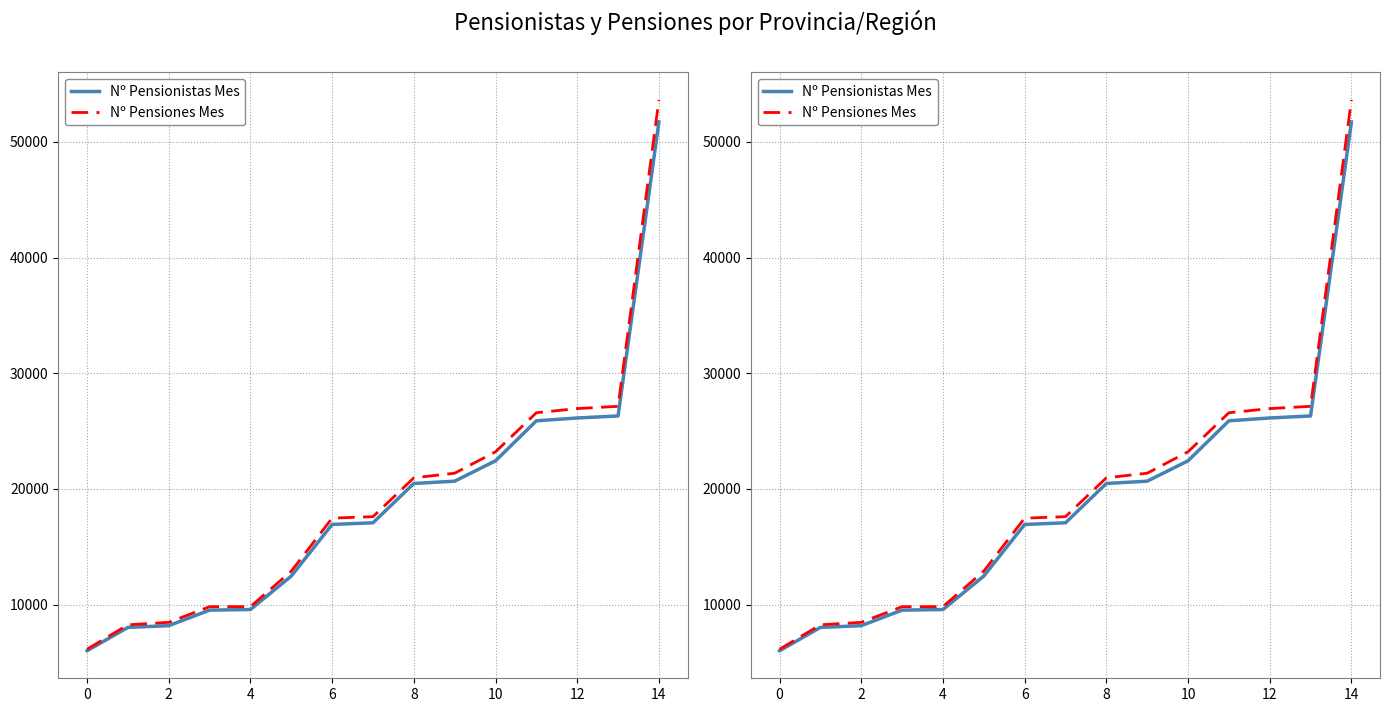

Rank the series at 10 from highest to lowest value.

Nº Pensiones Mes, Nº Pensionistas Mes